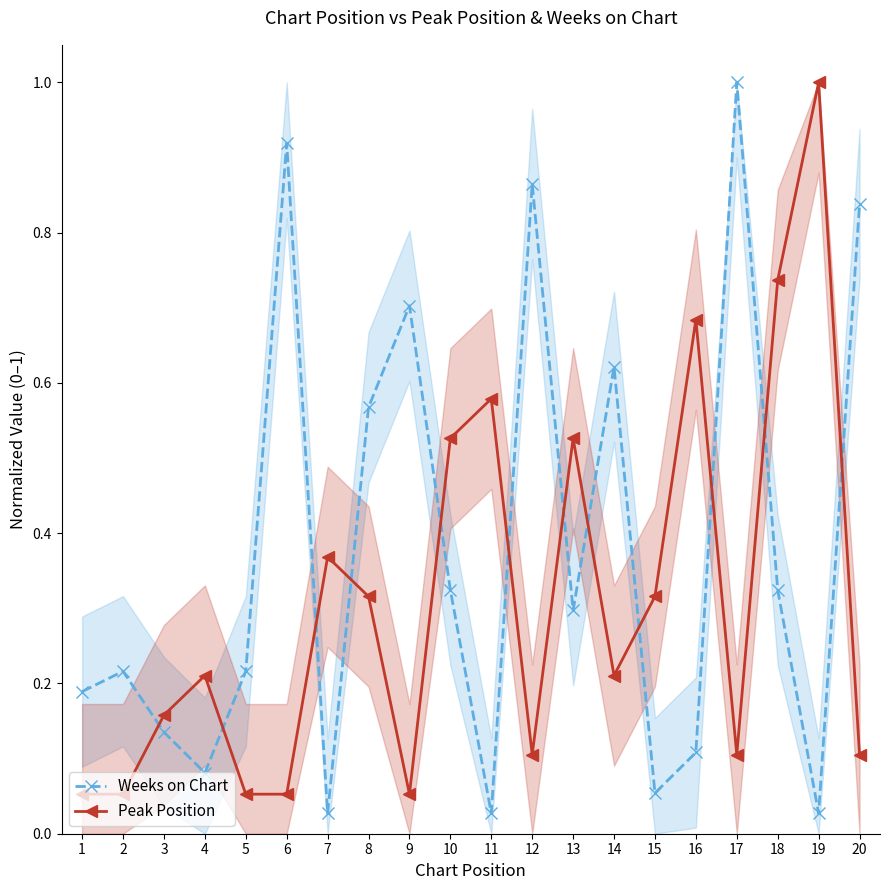

At which category does Peak Position reach its first local valley?

9